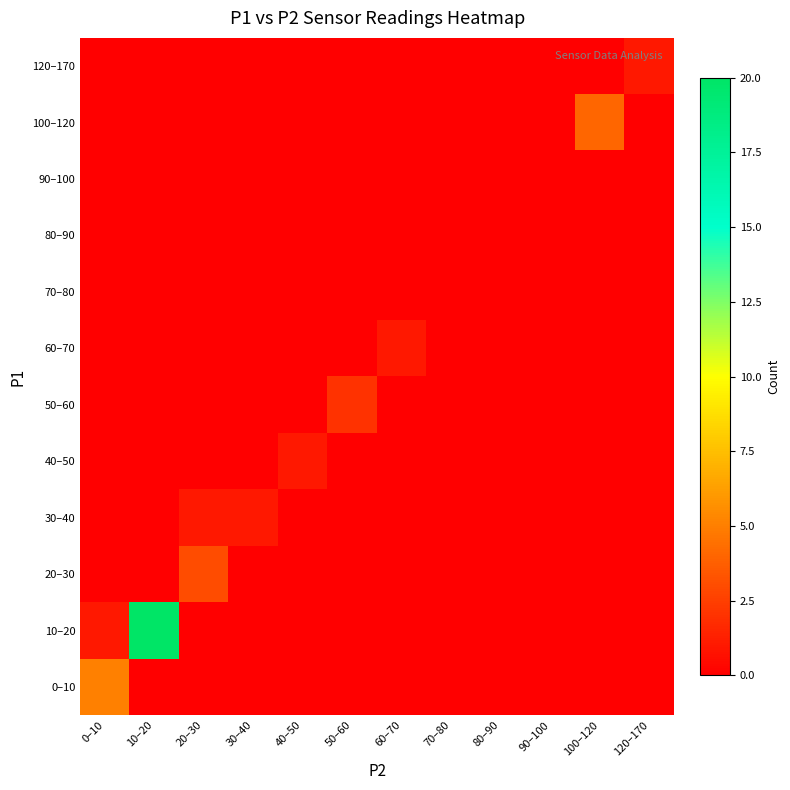

Rank the series by their maximum value, from lowest to highest.

70–80, 80–90, 90–100, 30–40, 40–50, 60–70, 120–170, 50–60, 20–30, 100–120, 0–10, 10–20